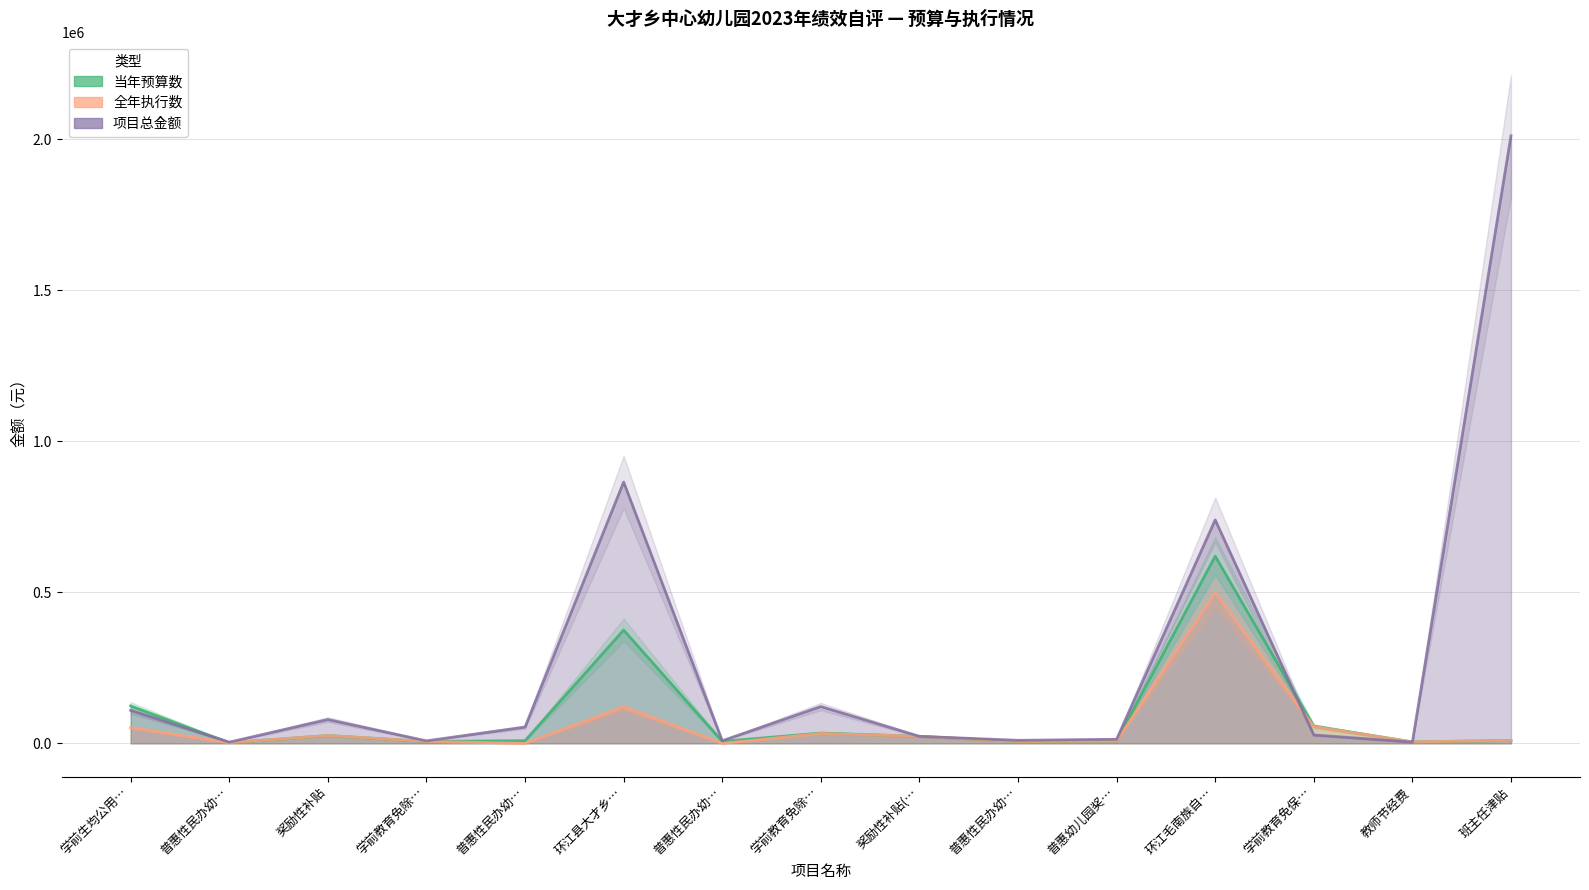

Rank the categories by 全年执行数 value from highest to lowest.

环江毛南族自…, 环江县大才乡…, 学前教育免保…, 学前生均公用…, 学前教育免除…, 奖励性补贴, 奖励性补贴(…, 班主任津贴, 普惠幼儿园奖…, 学前教育免除…, 普惠性民办幼…, 教师节经费, 普惠性民办幼…, 普惠性民办幼…, 普惠性民办幼…